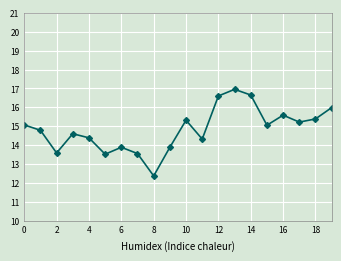

What is the value of the 17th point from the left?

15.6